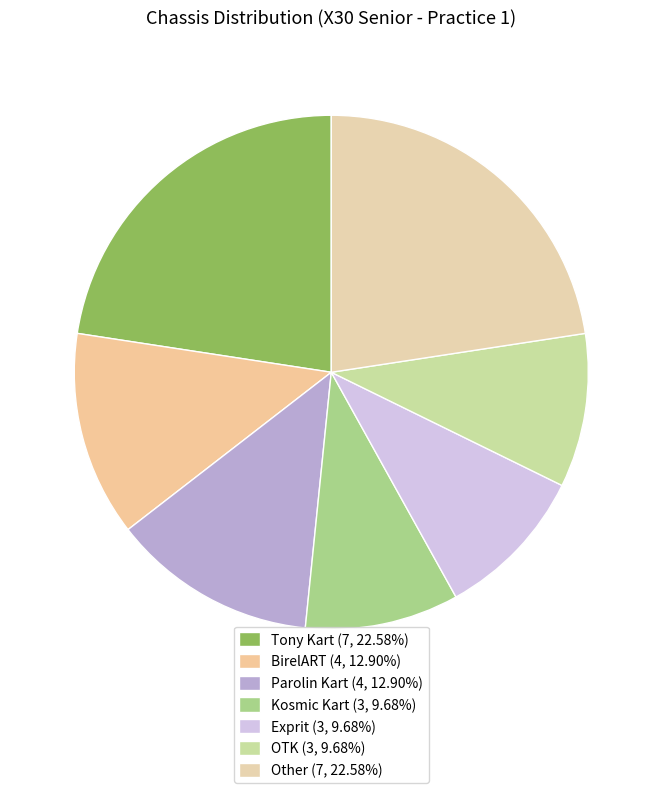

Between BirelART and Kosmic Kart, which is larger?

BirelART